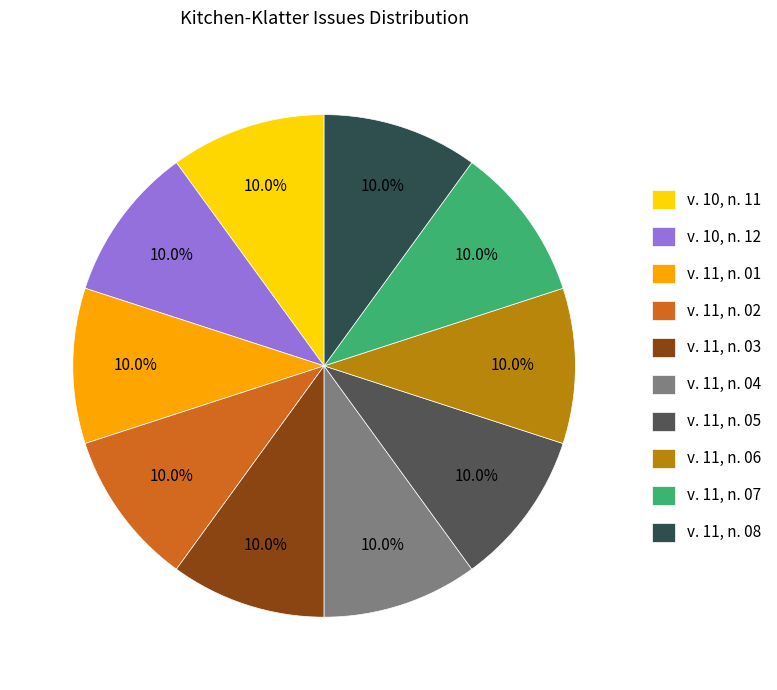

Is there any slice that represents more than half of the pie?

No